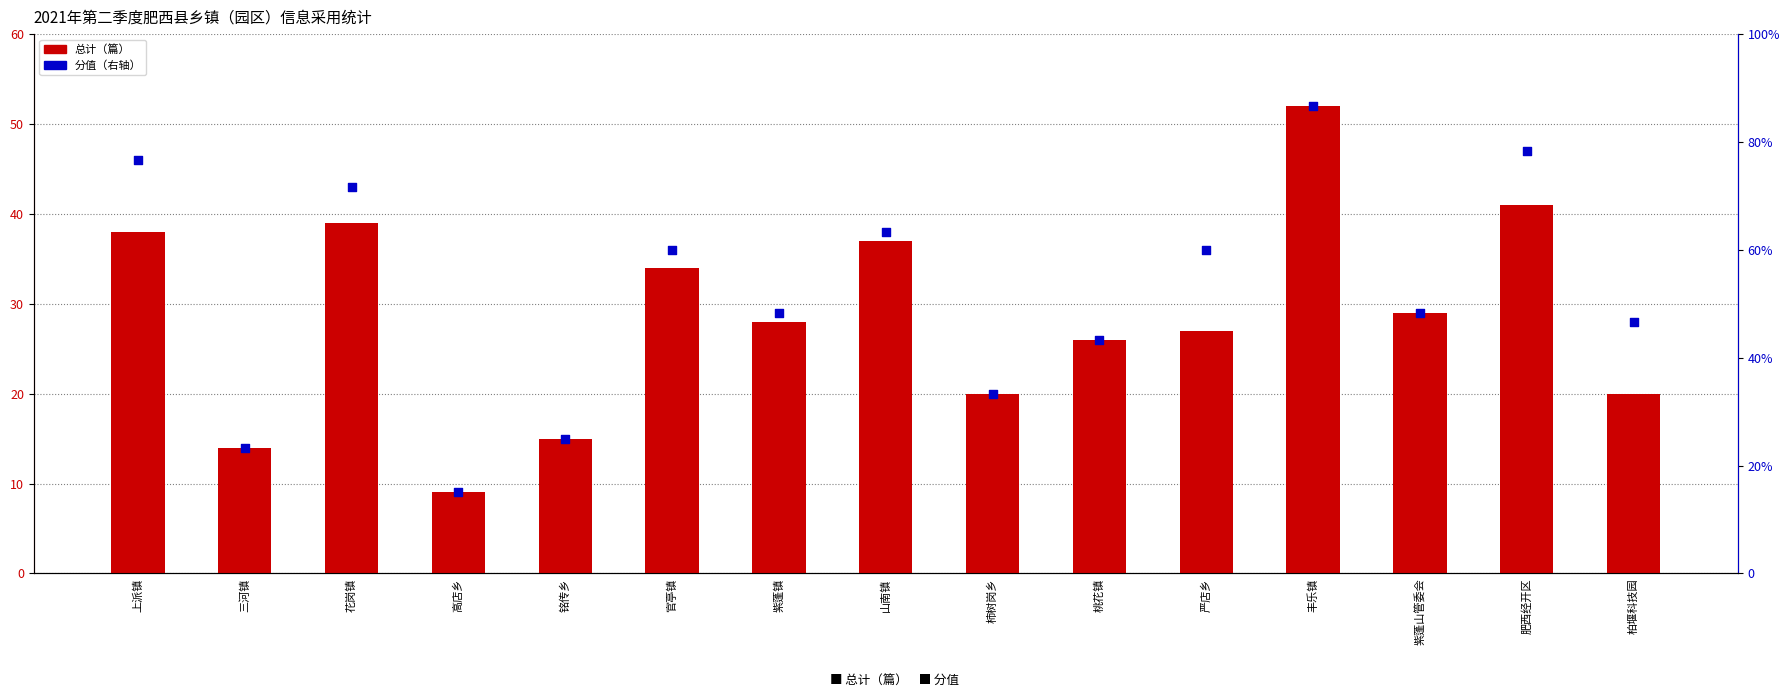

At how many categories does at least one series exceed 9?

14